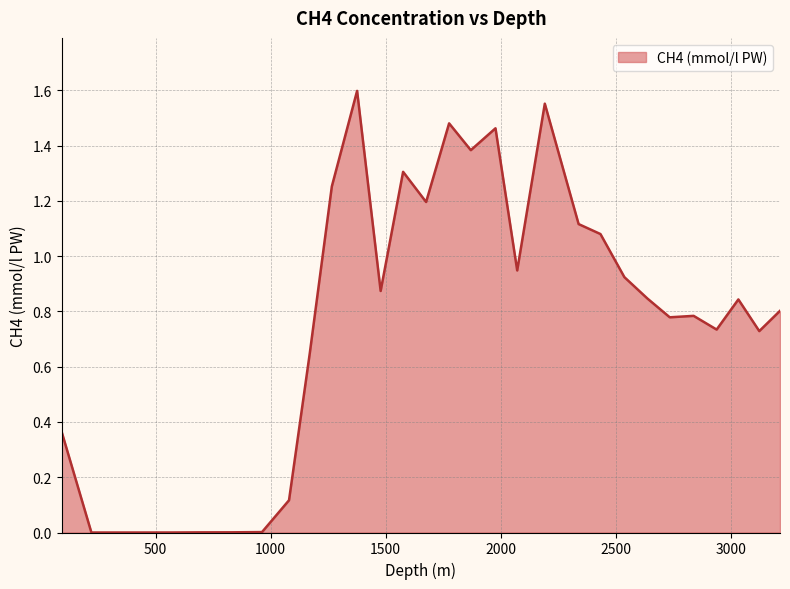

Does the chart display data point markers on the line(s)?

No